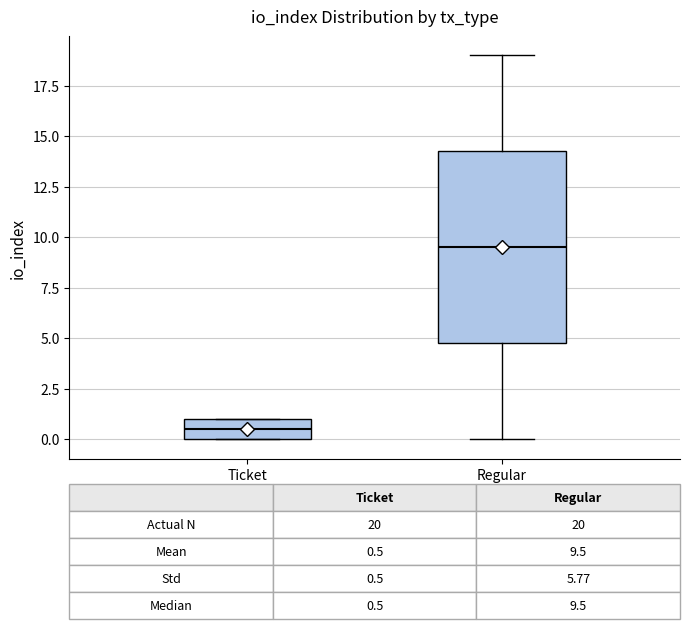

Which box's median line is the highest?

Regular